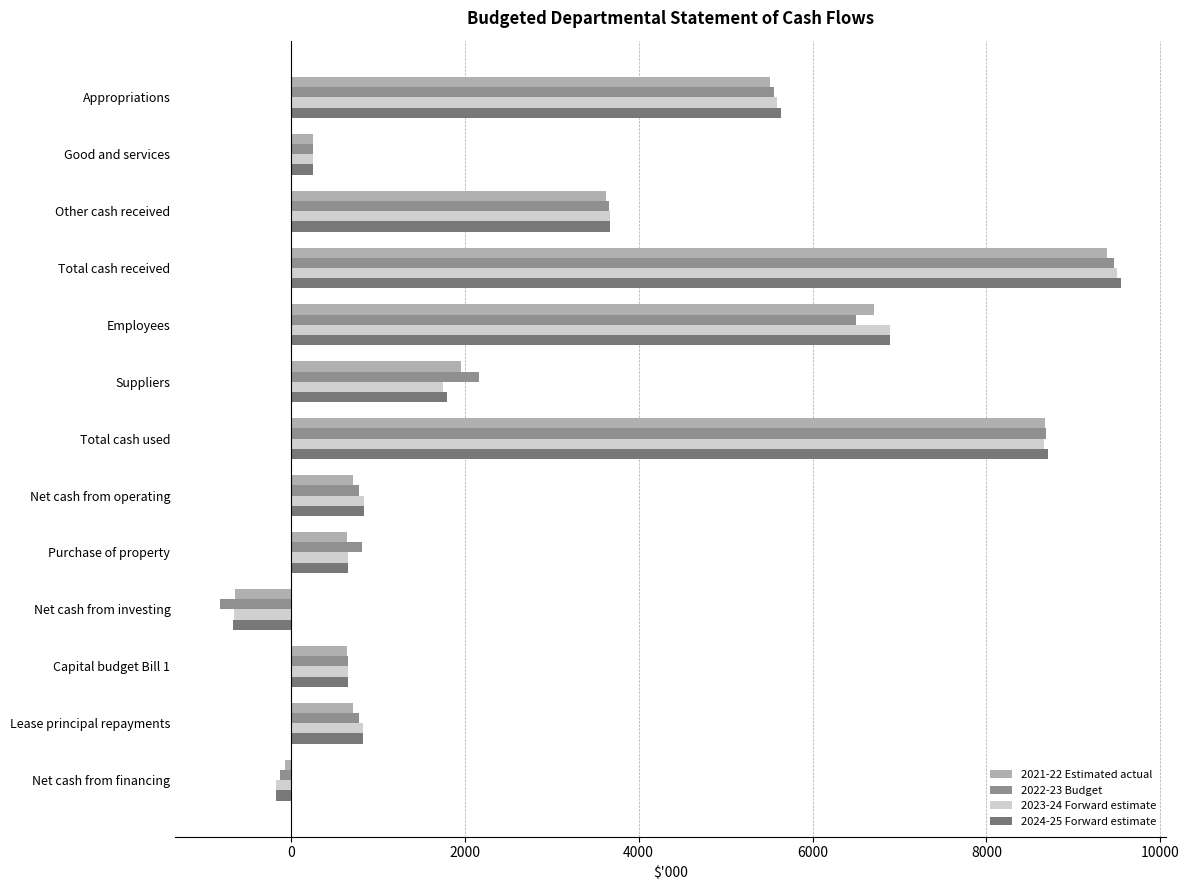

What is the difference between the maximum and minimum values in the 2021-22 Estimated actual series?

10036